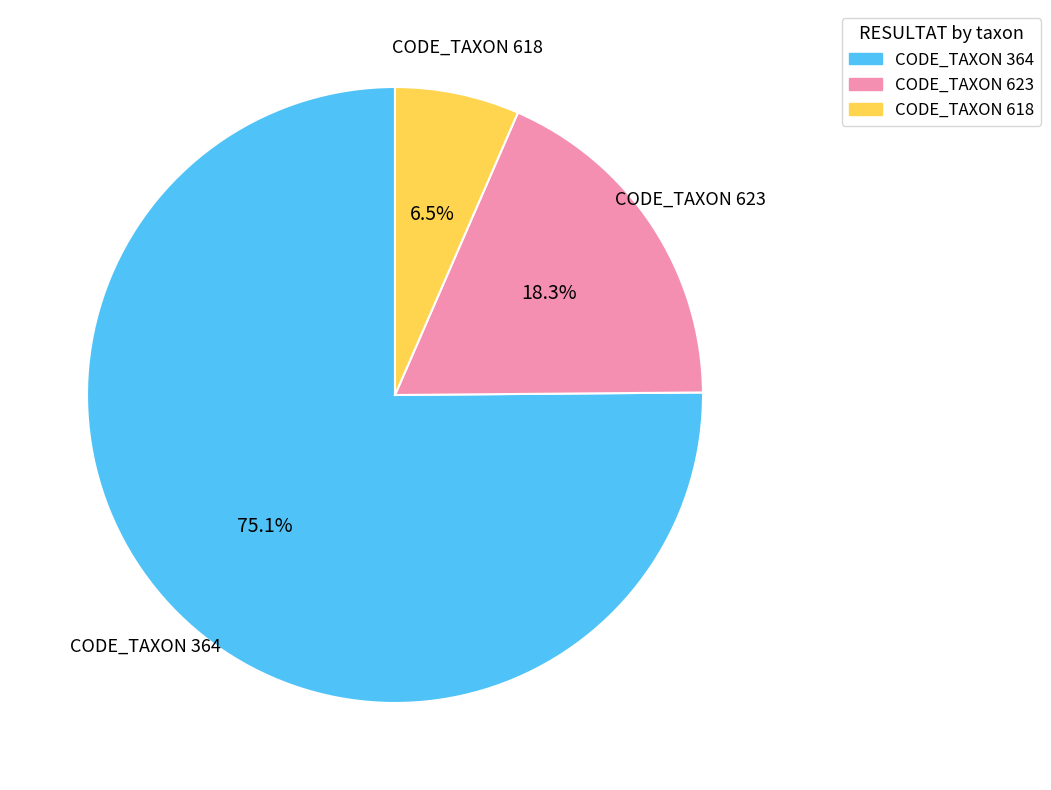

What is the majority slice?

CODE_TAXON 364